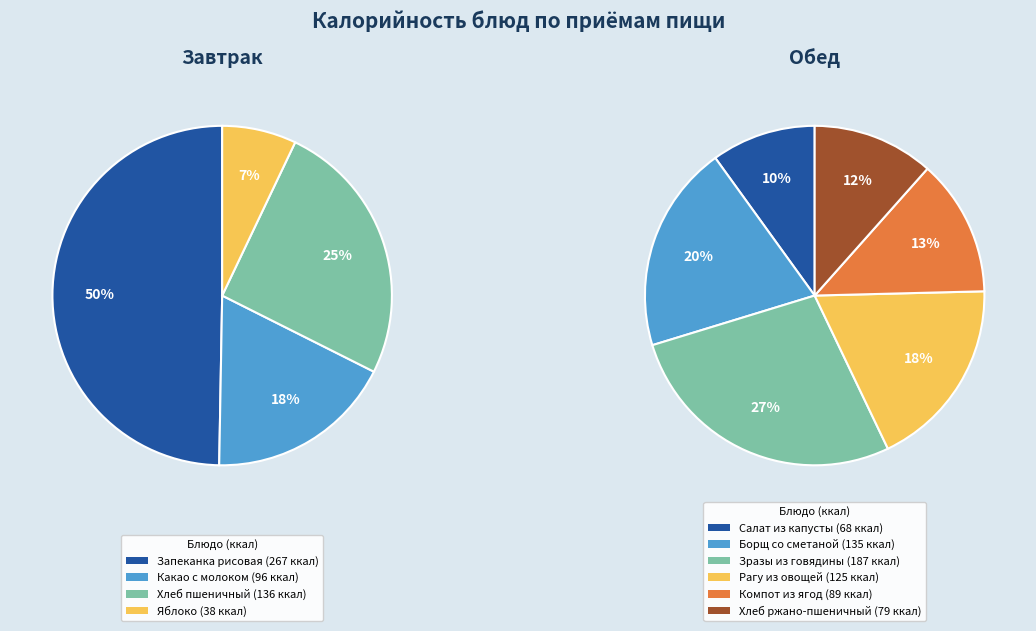

Rank the categories by value from lowest to highest.

Плоды свежие (яблоко), Салат из капусты белокочанной, Хлеб ржано-пшеничный, Компот из плодов или ягод сушеных, Какао с молоком, Рагу из овощей, Борщ с картофелем со сметаной, Хлеб пшеничный формовой, Зразы из говядины с рисом, Запеканка рисовая с творогом и соусом